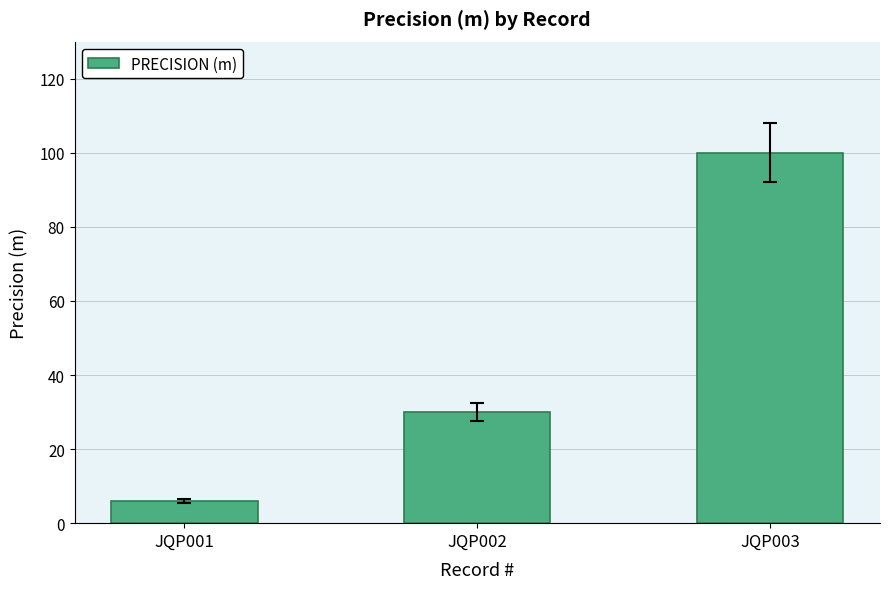

What value does the data have at JQP001?

6